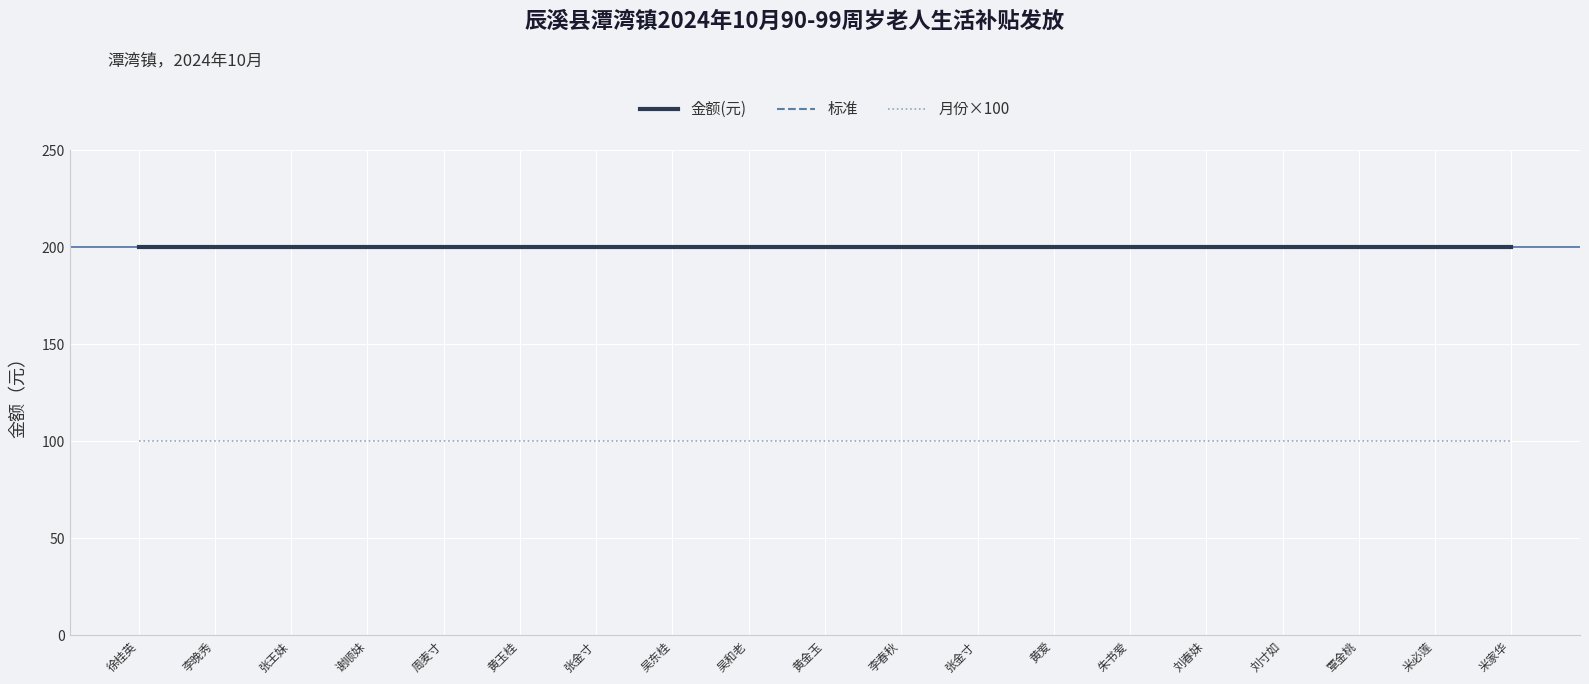

List the series in order of their peak value, lowest first.

月份×100, 金额(元), 标准